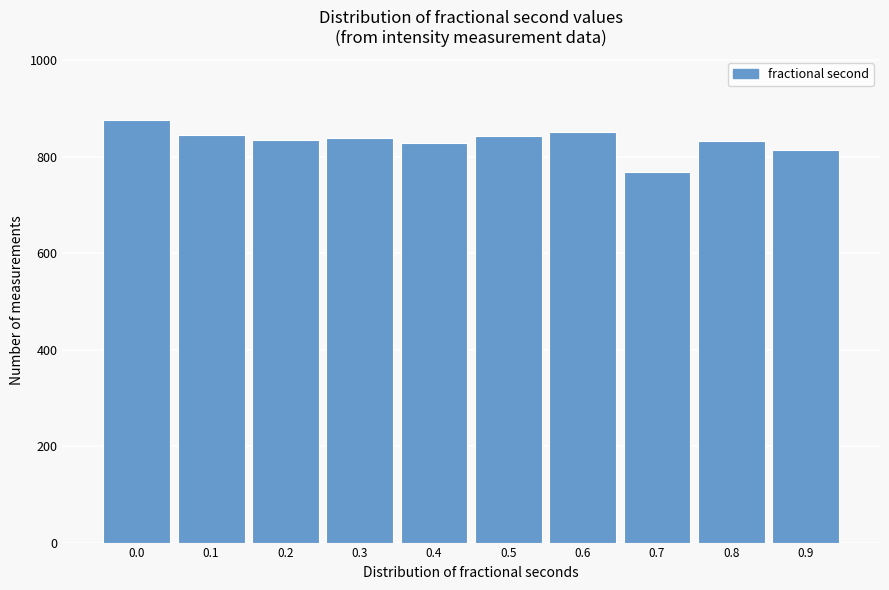

Read the value at 0.2, to the nearest 50.

850